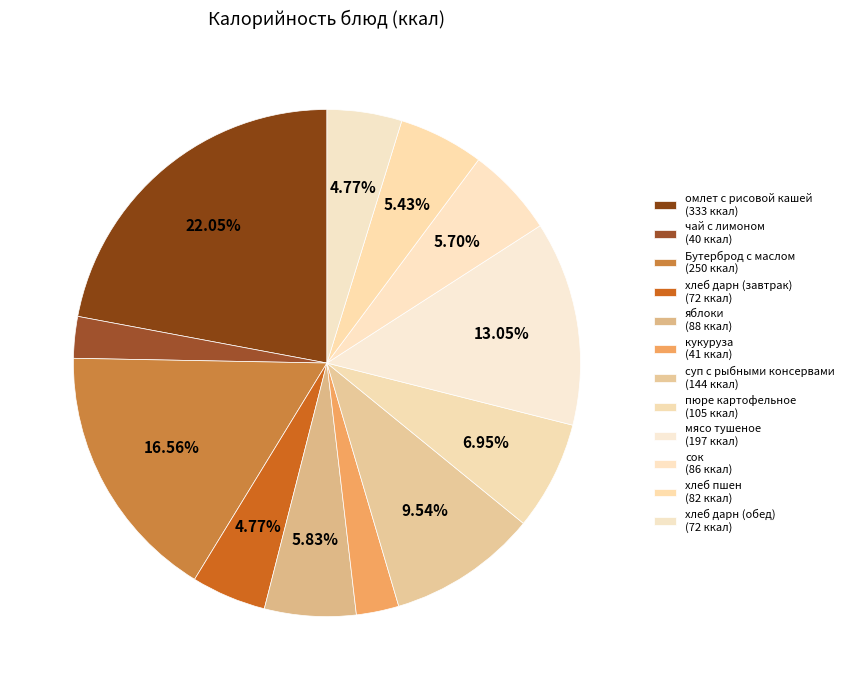

How many slices are in this pie chart?

12